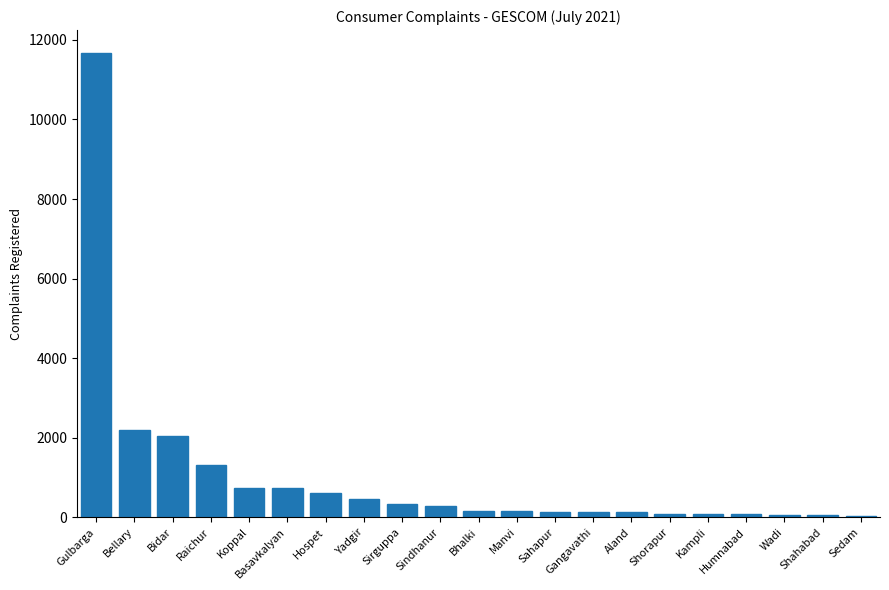

What is the sum of all values?

21478